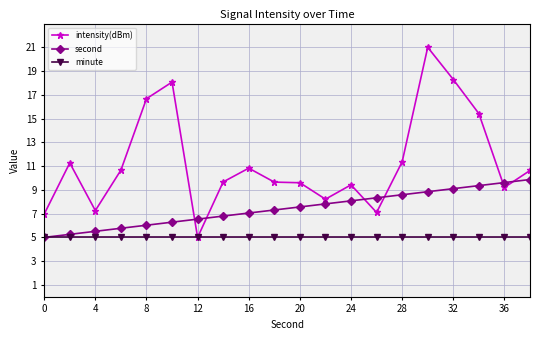

Which series has the largest total across all categories?

intensity(dBm)